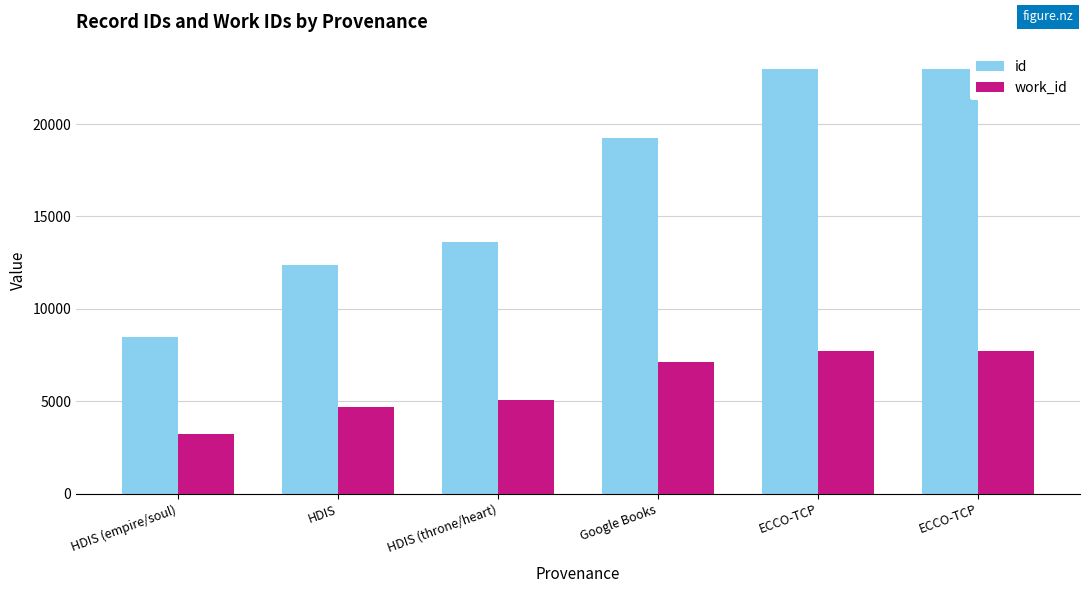

What is the sum of the work_id values at ECCO-TCP and Google Books?

14836